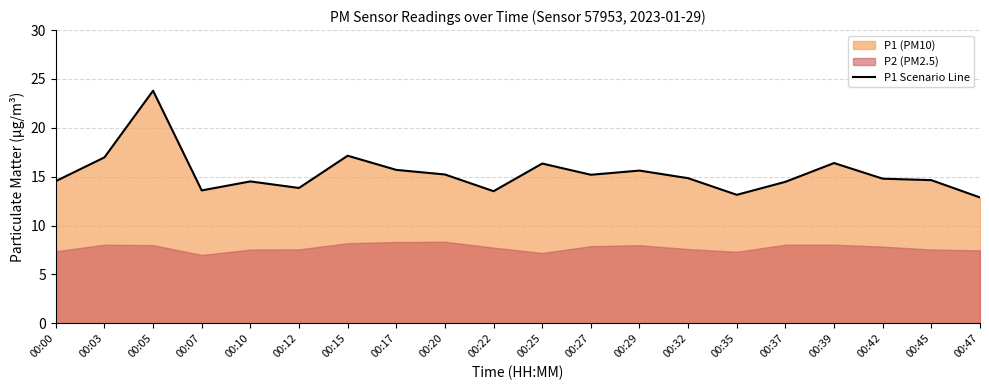

True or false: the data shows 6.0 at 00:39.

False